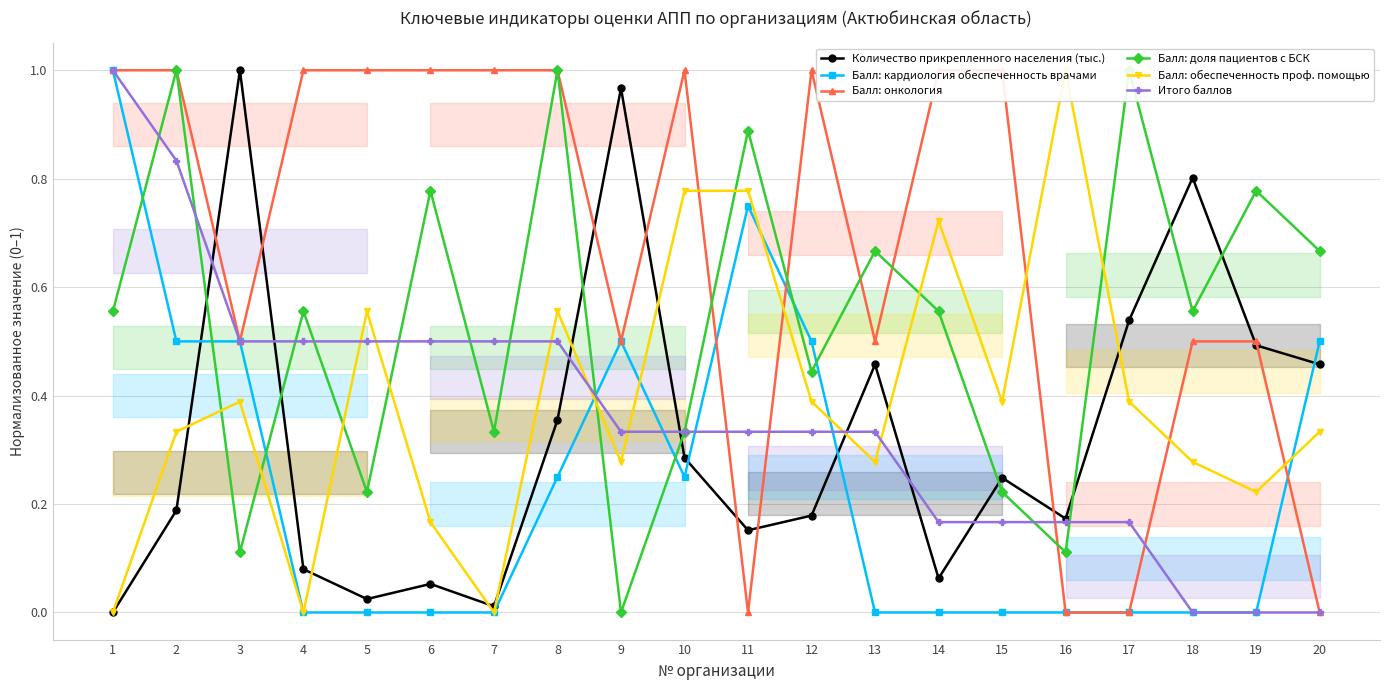

Reading left to right, list all the values displayed in this chart.

Количество прикрепленного населения (тыс.): 0.0	0.2	1.0	0.1	0.0	0.1	0.0	0.4	1.0	0.3	0.2	0.2	0.5	0.1	0.2	0.2	0.5	0.8	0.5	0.5
Балл: кардиология обеспеченность врачами: 1.0	0.5	0.5	0.0	0.0	0.0	0.0	0.2	0.5	0.2	0.8	0.5	0.0	0.0	0.0	0.0	0.0	0.0	0.0	0.5
Балл: онкология: 1.0	1.0	0.5	1.0	1.0	1.0	1.0	1.0	0.5	1.0	0.0	1.0	0.5	1.0	1.0	0.0	0.0	0.5	0.5	0.0
Балл: доля пациентов с БСК: 0.6	1.0	0.1	0.6	0.2	0.8	0.3	1.0	0.0	0.3	0.9	0.4	0.7	0.6	0.2	0.1	1.0	0.6	0.8	0.7
Балл: обеспеченность проф. помощью: 0.0	0.3	0.4	0.0	0.6	0.2	0.0	0.6	0.3	0.8	0.8	0.4	0.3	0.7	0.4	1.0	0.4	0.3	0.2	0.3
Итого баллов: 1.0	0.8	0.5	0.5	0.5	0.5	0.5	0.5	0.3	0.3	0.3	0.3	0.3	0.2	0.2	0.2	0.2	0.0	0.0	0.0